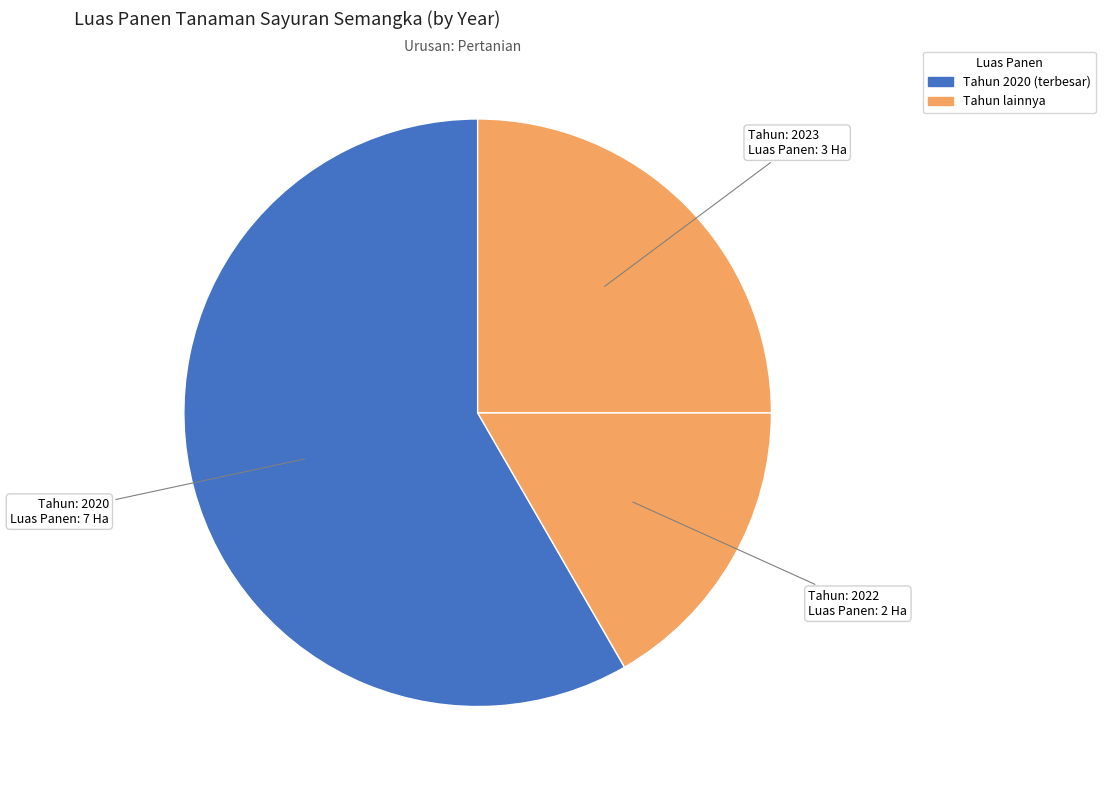

Count the number of slices in the pie.

3